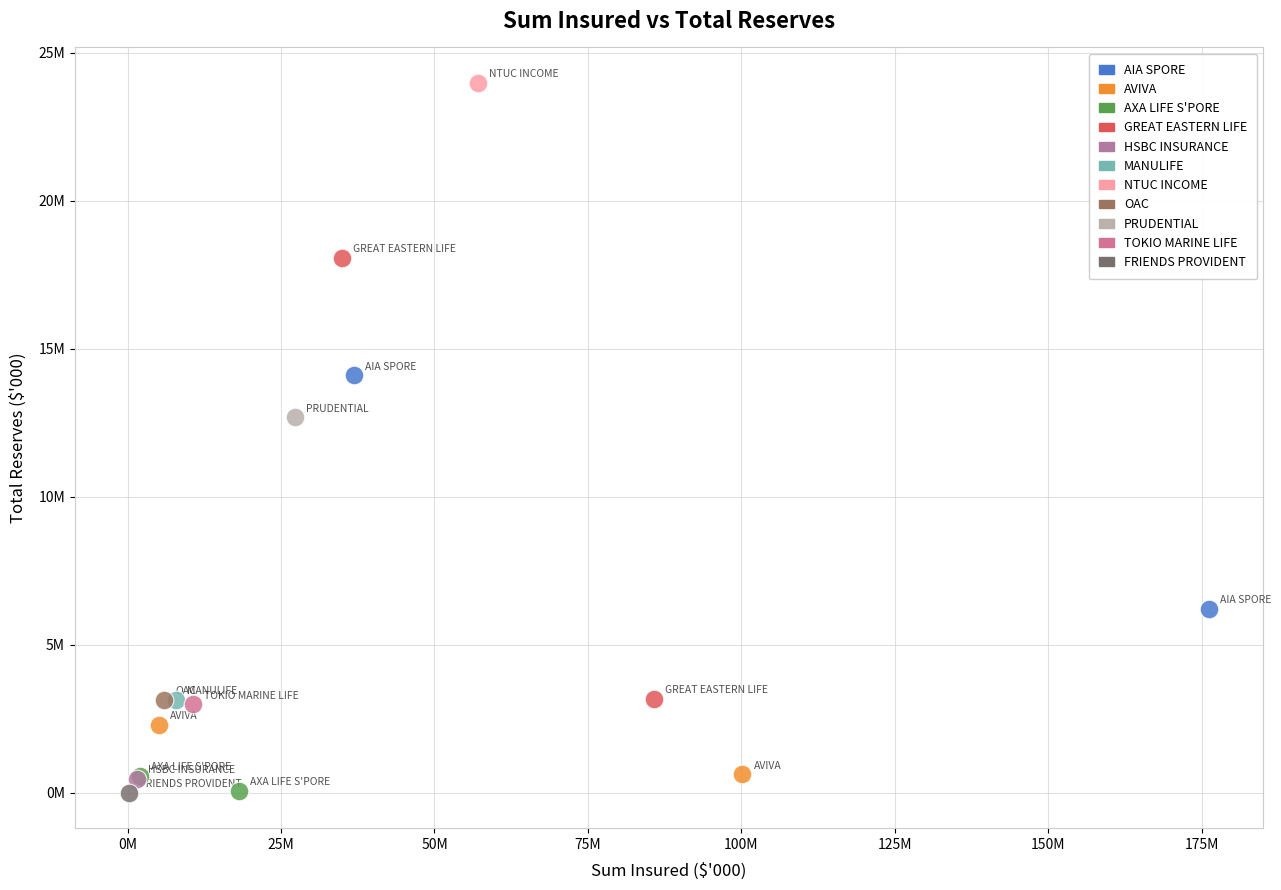

What are all the series names shown in the legend?

AIA SPORE, AVIVA, AXA LIFE S'PORE, GREAT EASTERN LIFE, HSBC INSURANCE, MANULIFE, NTUC INCOME, OAC, PRUDENTIAL, TOKIO MARINE LIFE, FRIENDS PROVIDENT